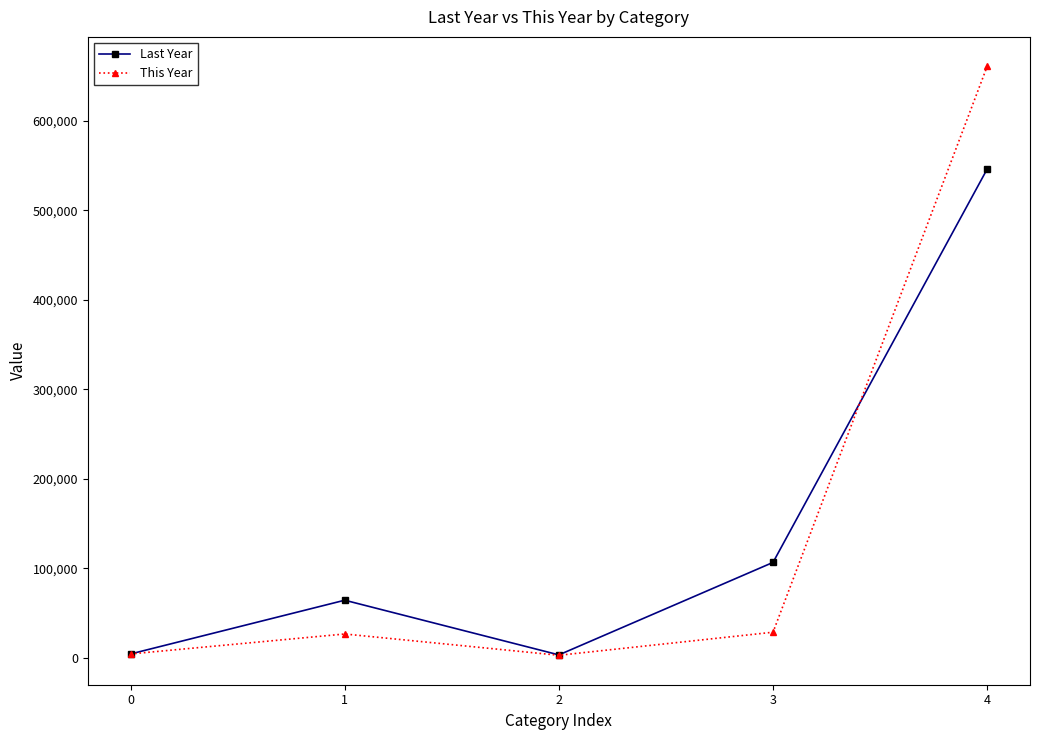

After their last crossing, which series has the higher values: Last Year or This Year?

This Year